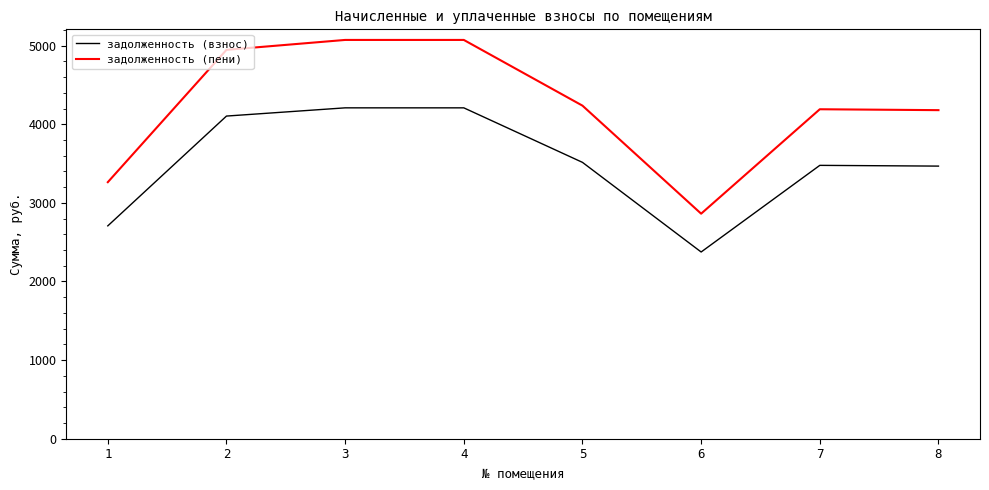

What is the maximum value shown in the chart?

5072.8